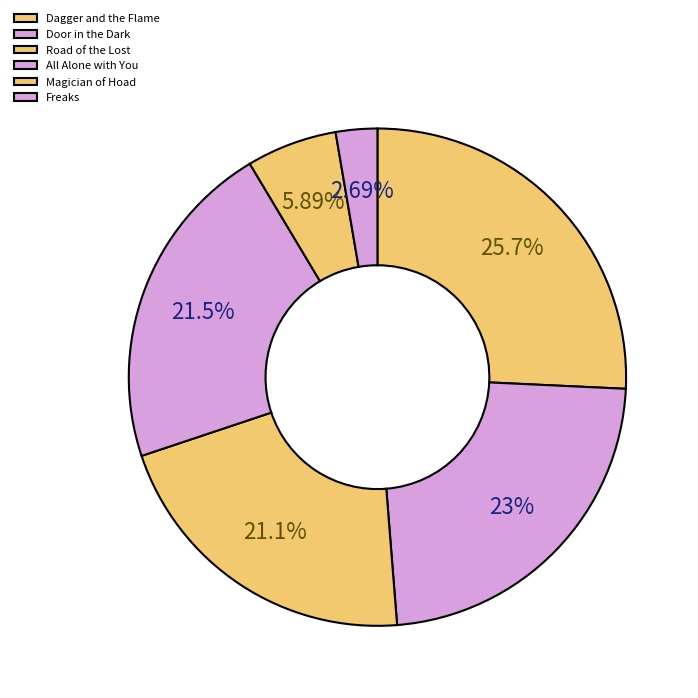

Count the number of slices in the pie.

6